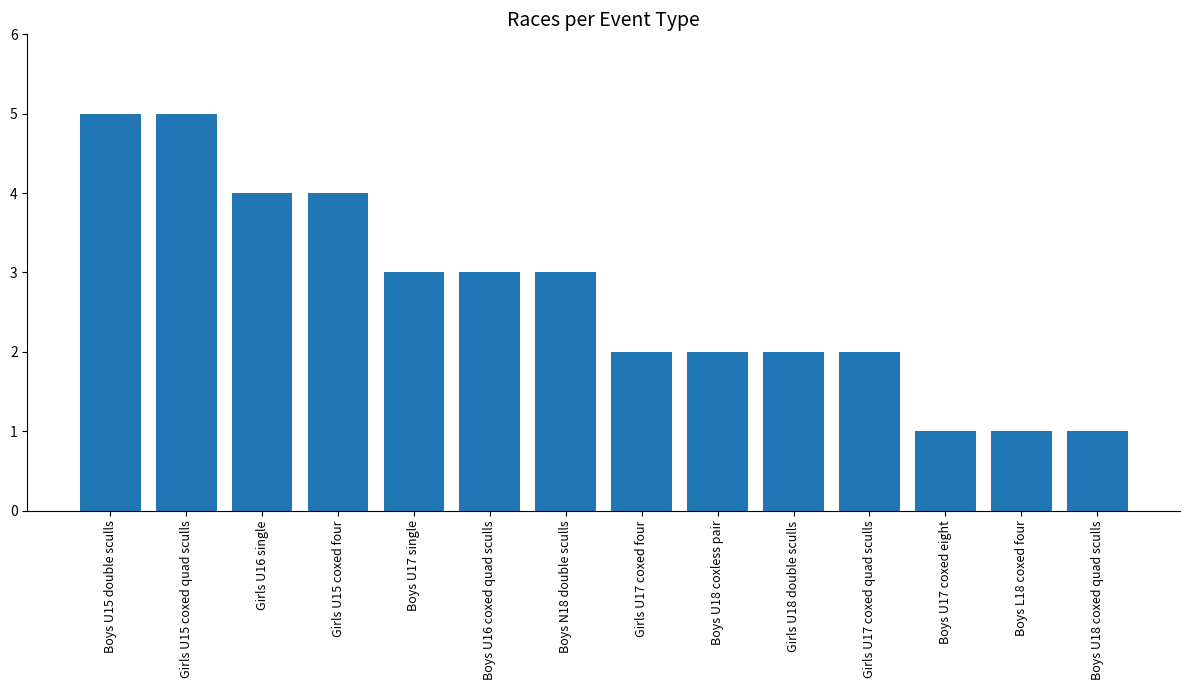

Between Girls U15 coxed four and Boys U16 coxed quad sculls, which is larger?

Girls U15 coxed four